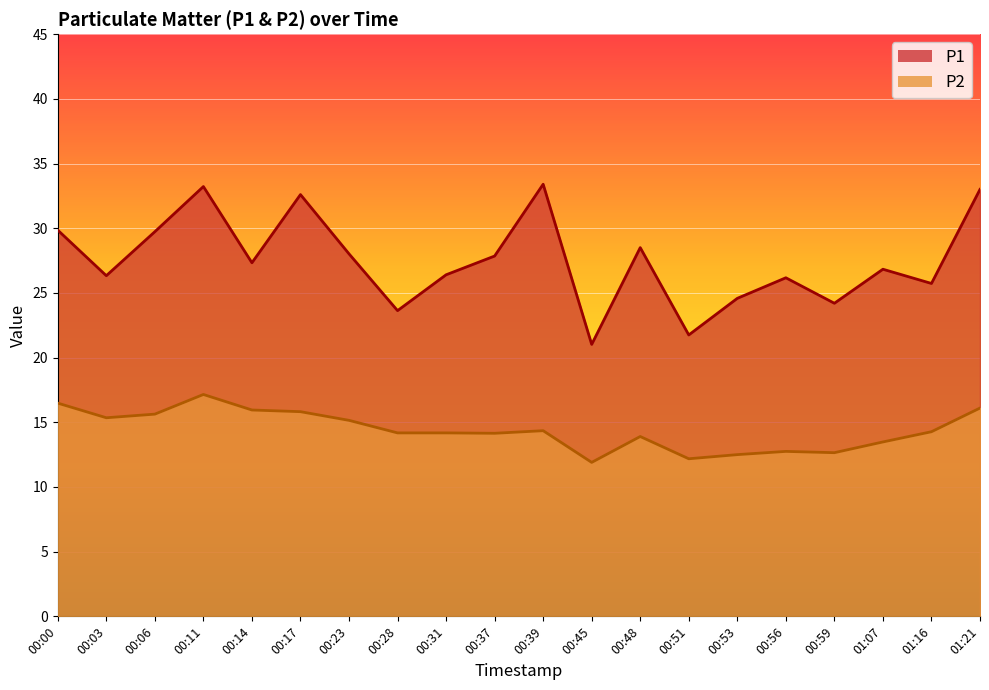

What position from the left is 00:23?

7